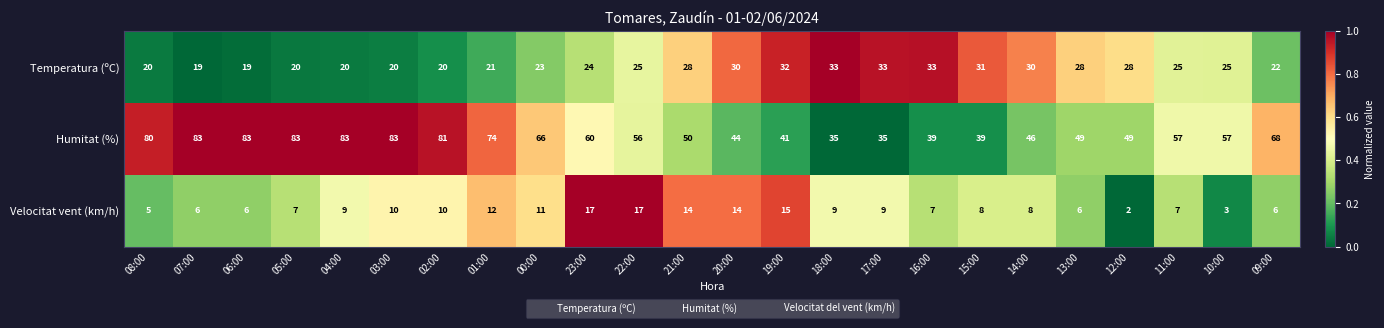

Rank the series by their average value, from highest to lowest.

Humitat (%), Temperatura (ºC), Velocitat vent (km/h)